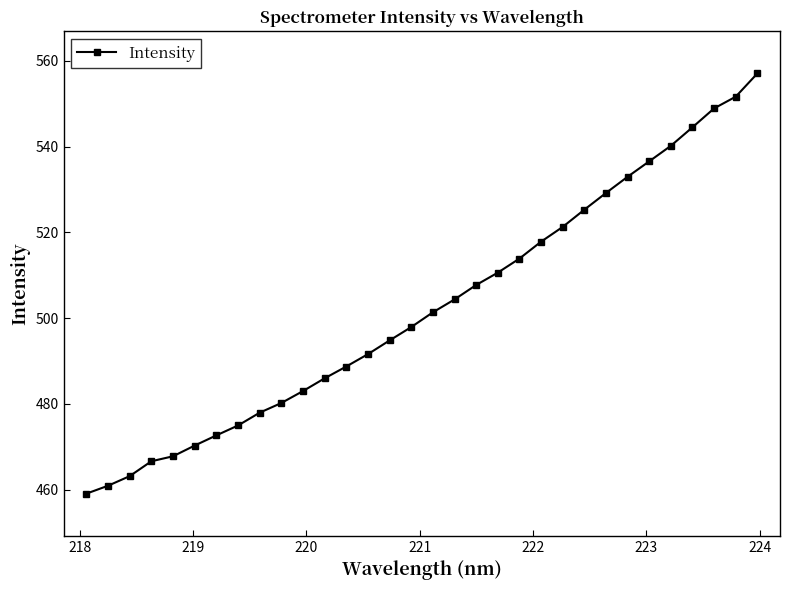

What is the sum of all values?

16078.6